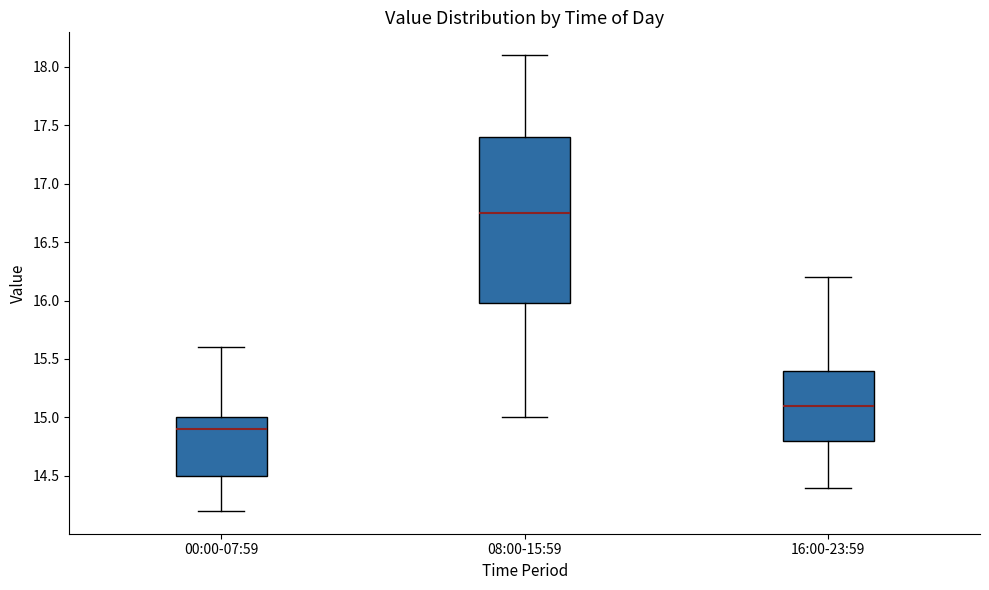

Which box is the tallest, from its lower edge to its upper edge?

08:00-15:59